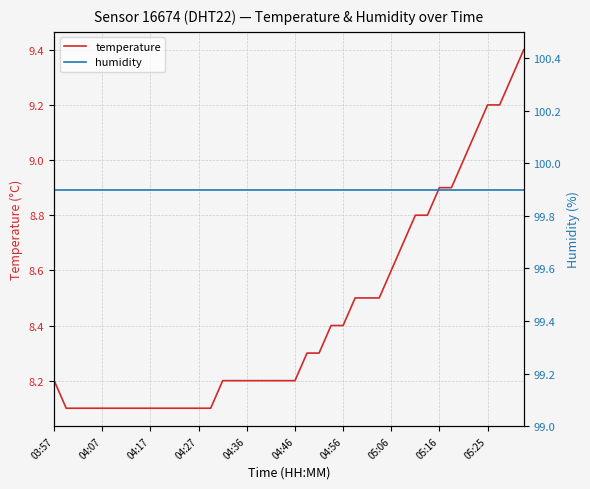

The temperature series shows 8.1 at 04:27. True or false?

True